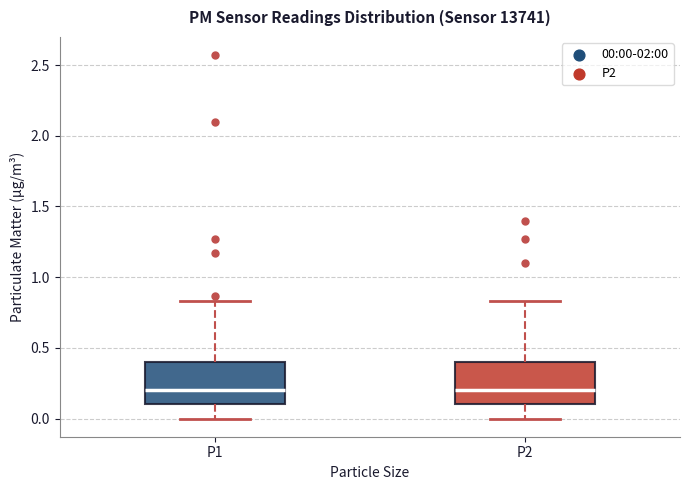

Reading left to right, transcribe this box plot: for each box, give where its median line is, the range the box spans, and where its two whiskers end, as read against the y-axis. The values are not printed on the chart, so give them approximately, as read against the axis.

P1: median 0.20, box 0.10 to 0.40, whiskers 0.00 to 0.85
P2: median 0.20, box 0.10 to 0.40, whiskers 0.00 to 0.85